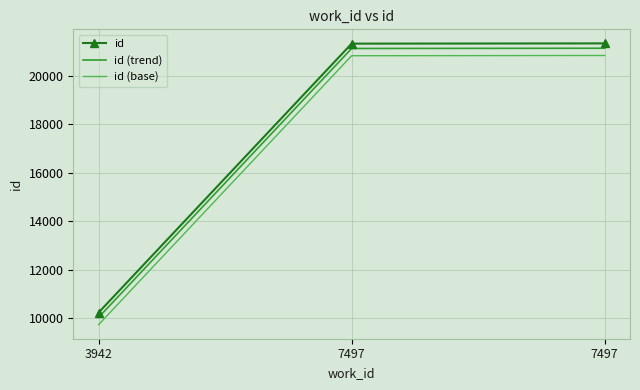

What are all the series names shown in the legend?

id, id (trend), id (base)